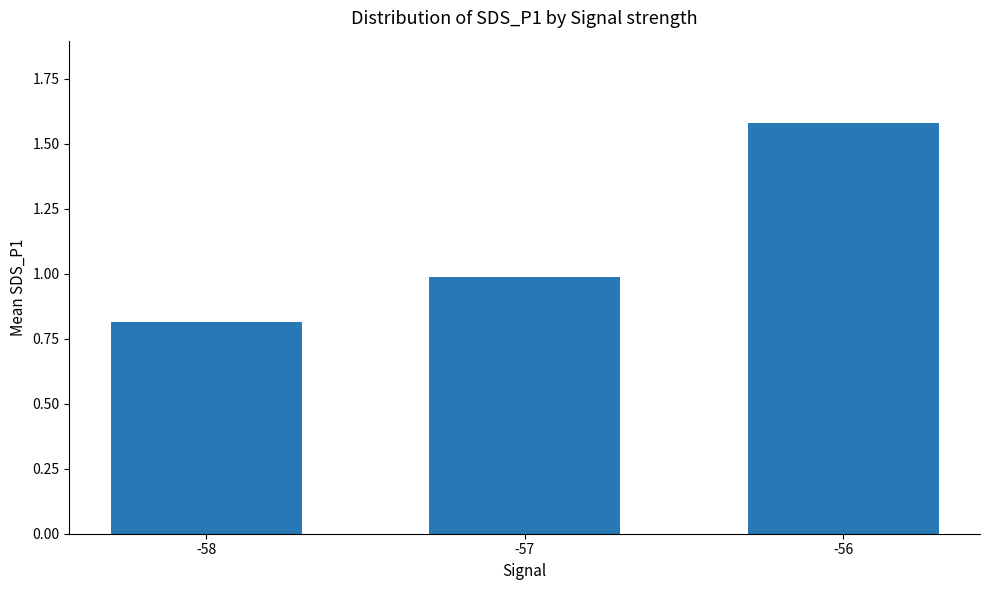

What is the value of the 1st bar from the left?

0.8